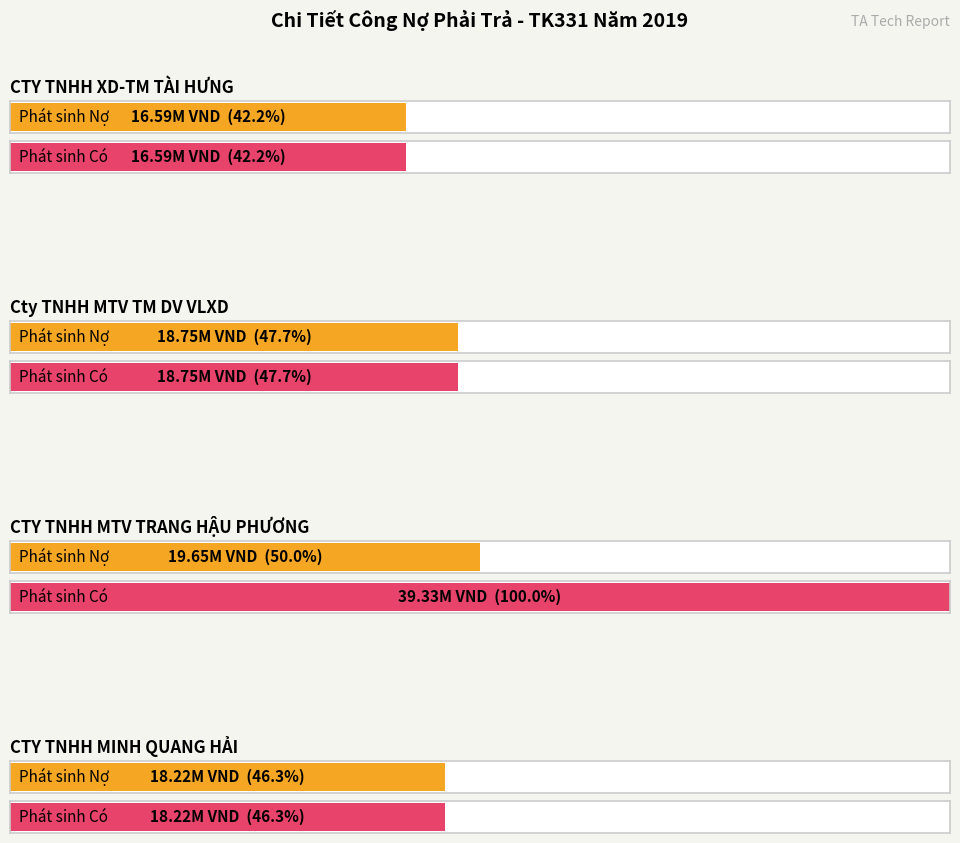

What is the label of the 3rd bar from the left?

CTY TNHH MTV TRANG HẬU PHƯƠNG